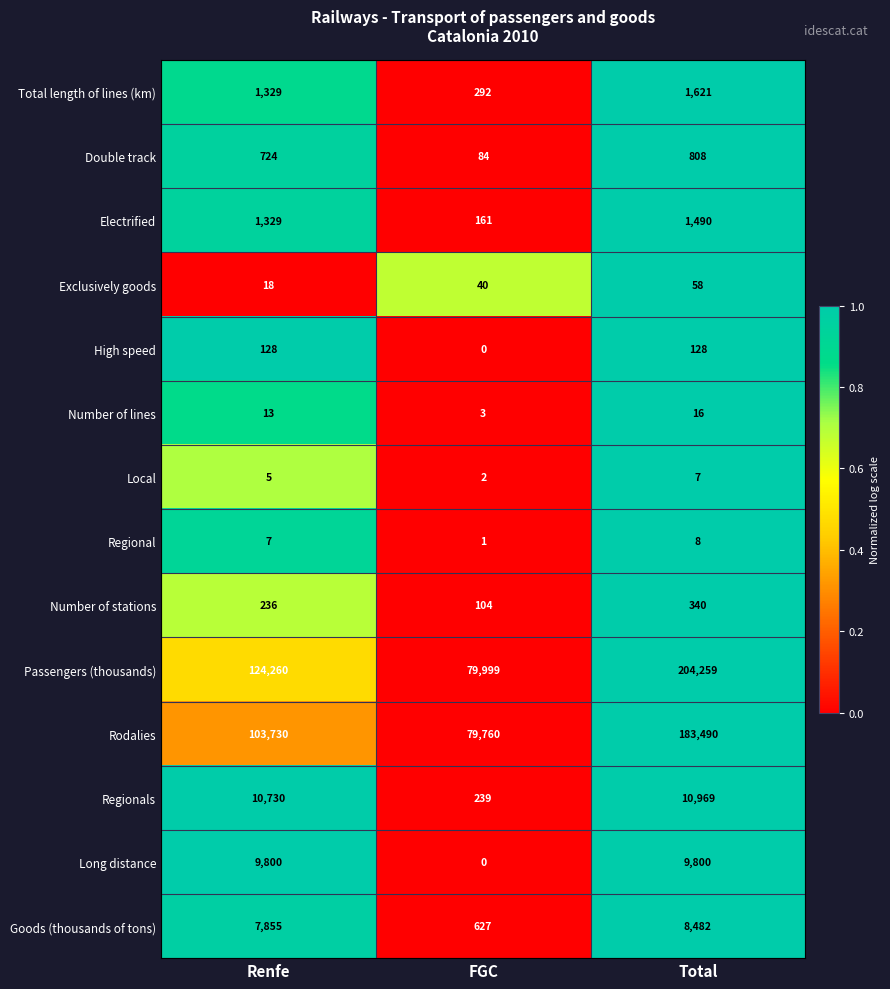

What is the highest value of the Double track series?

808